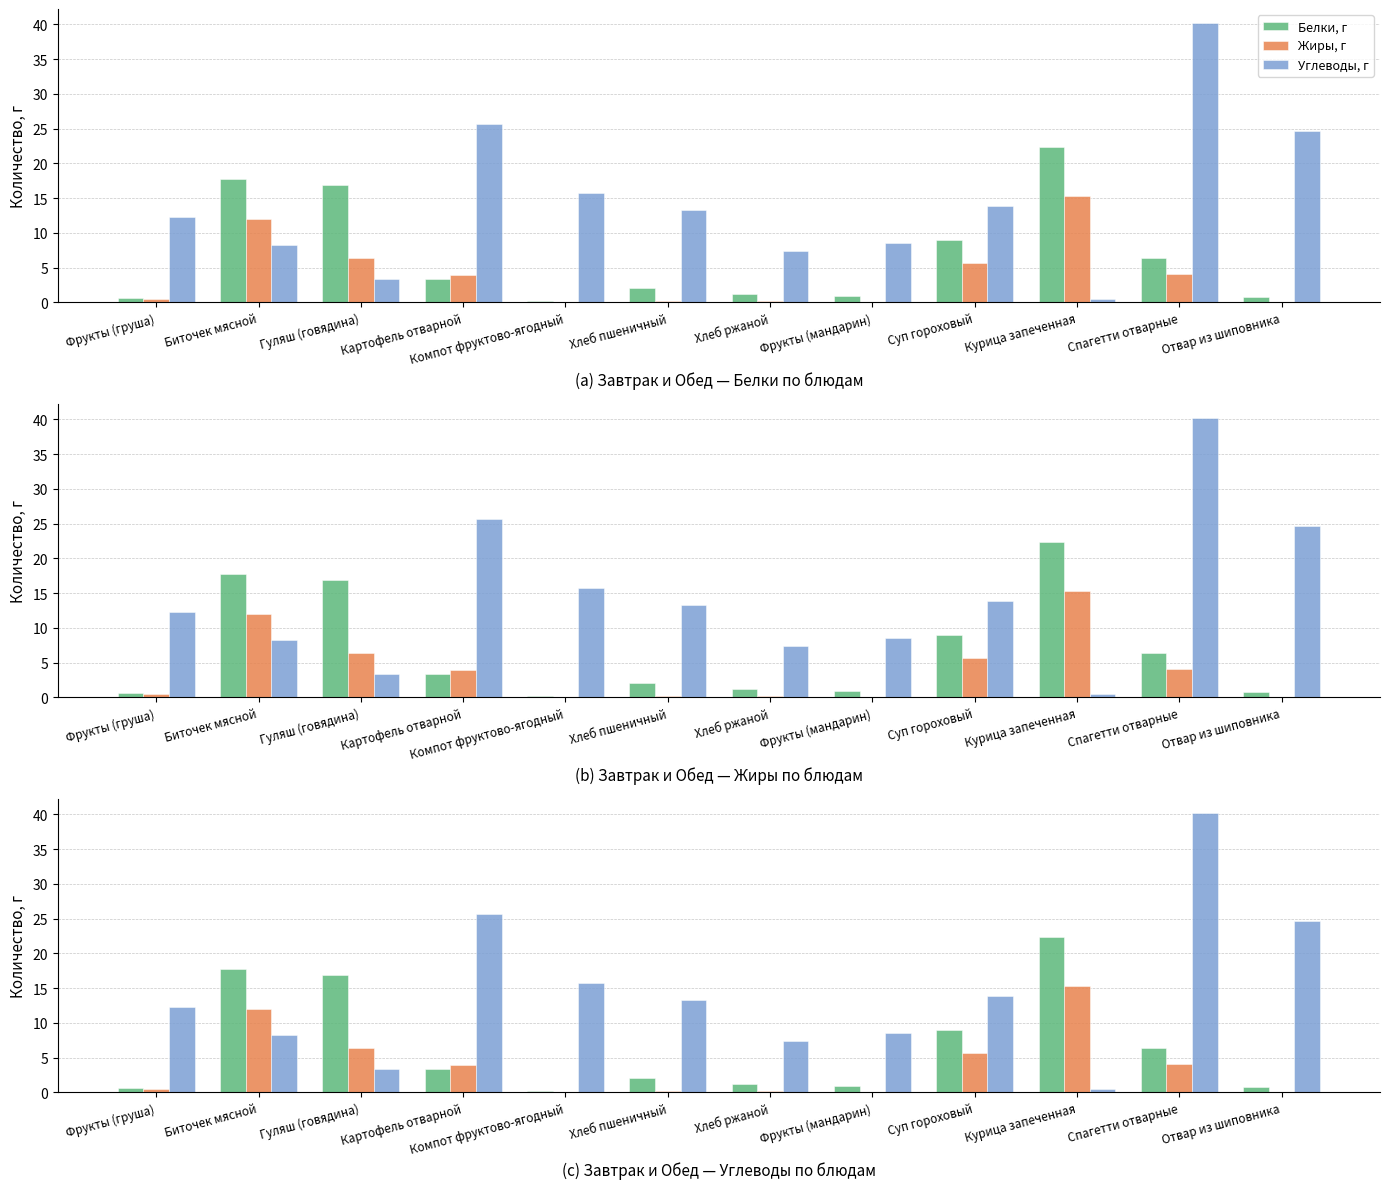

Where is Углеводы, г nearest to the value 20?

Компот фруктово-ягодный